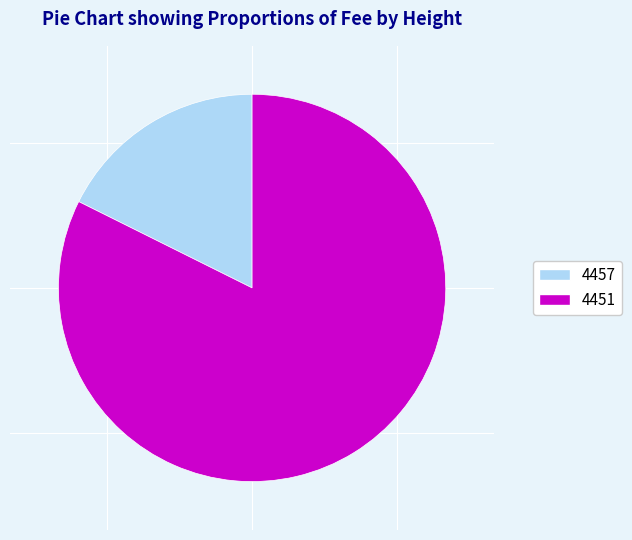

Is the sum of 4451 and 4457 greater than half?

Yes